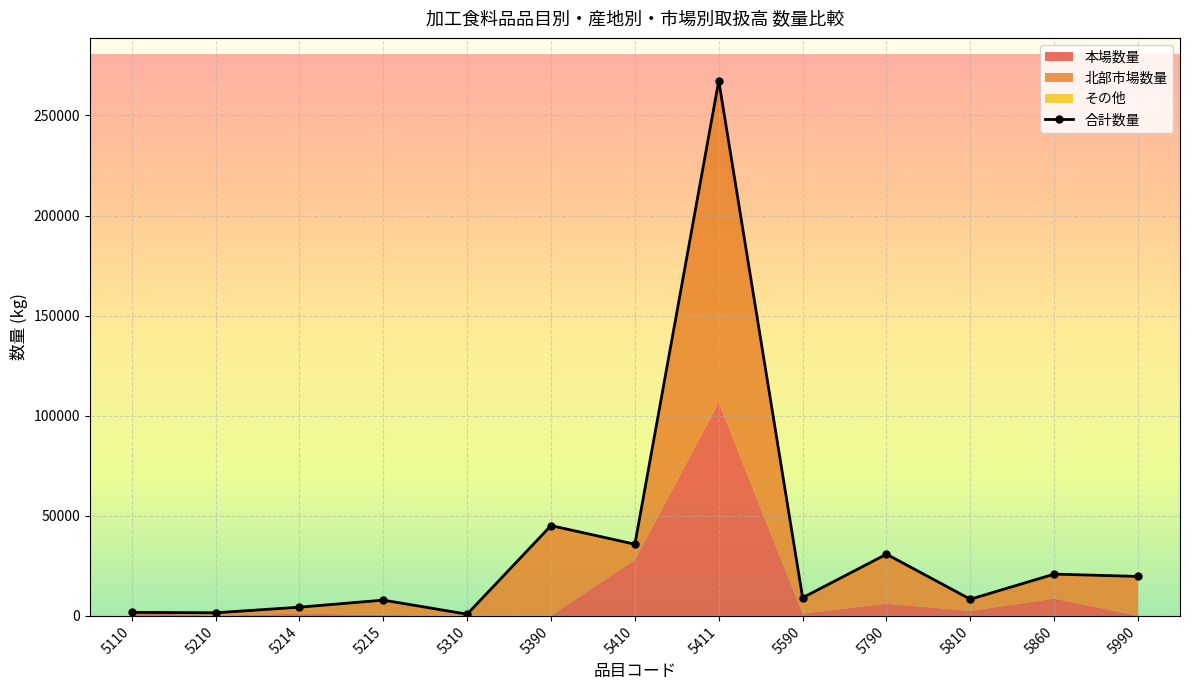

List the labels in order of value, largest first.

5411, 5390, 5410, 5790, 5860, 5990, 5590, 5810, 5215, 5214, 5110, 5210, 5310